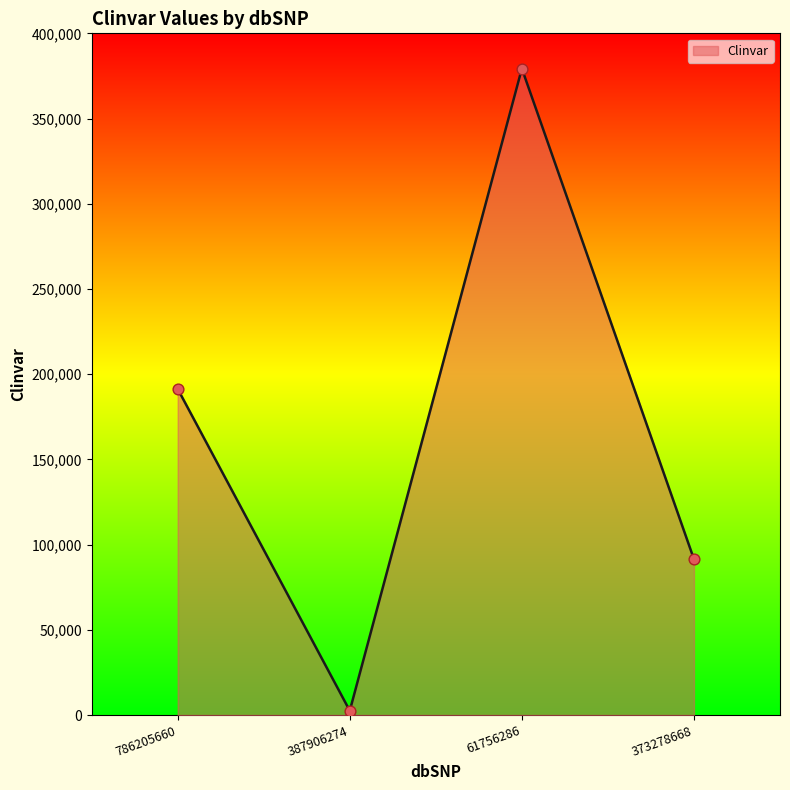

Between 373278668 and 786205660, which is larger?

786205660